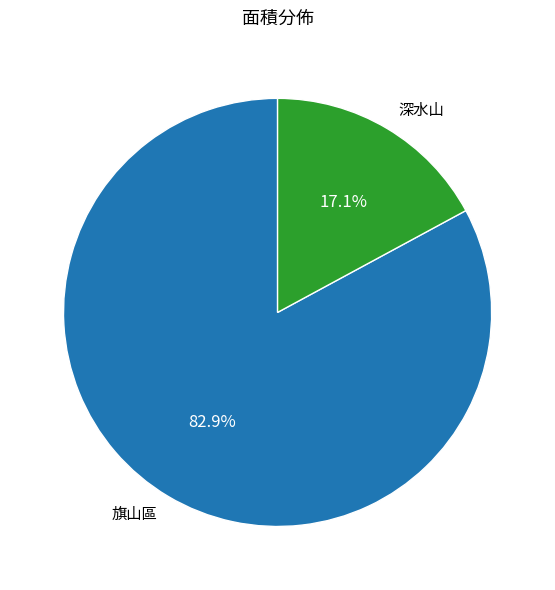

Which category accounts for the majority?

旗山區